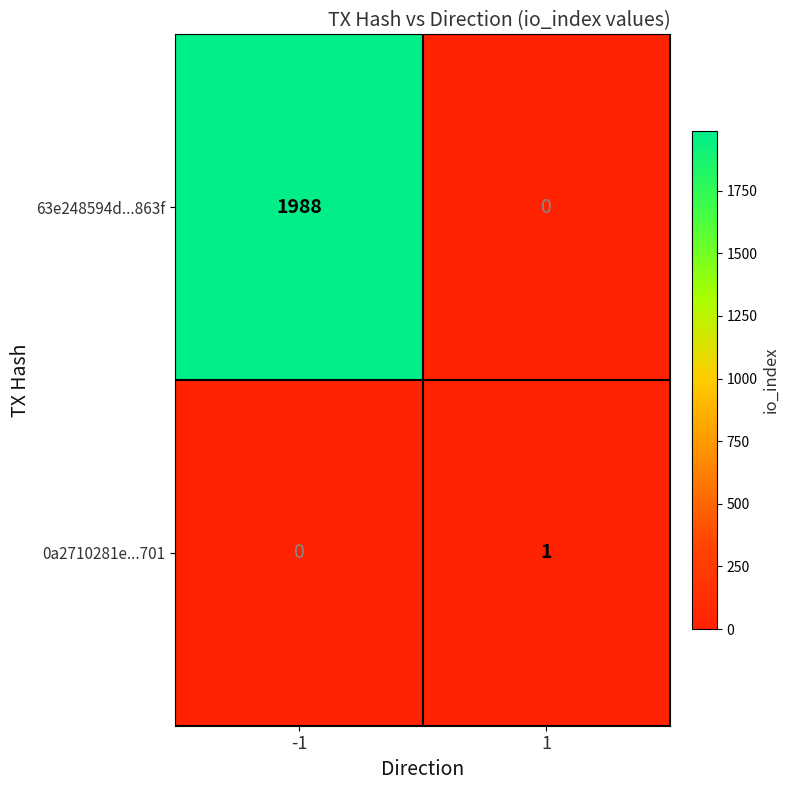

What is the spread (max minus min) of values at -1?

1988